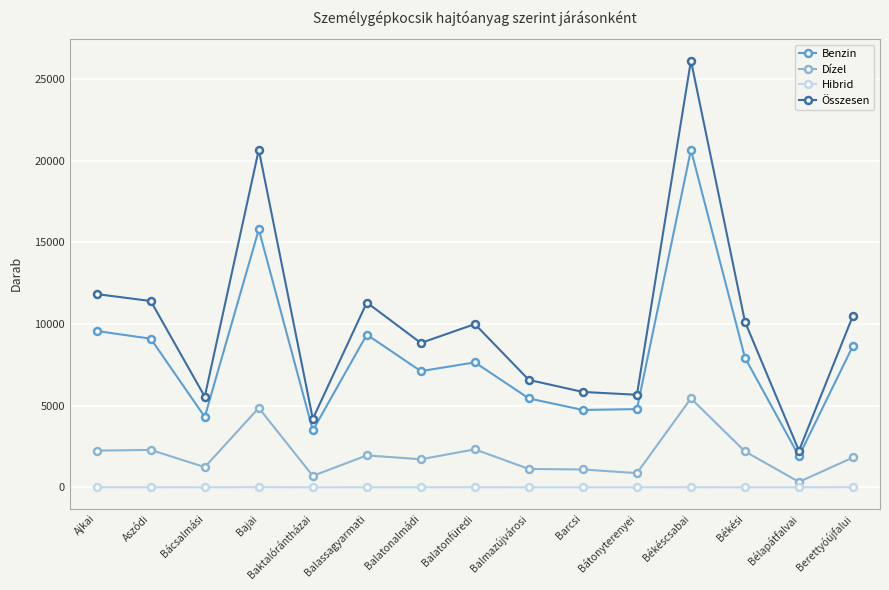

Which series has the largest total across all categories?

Összesen